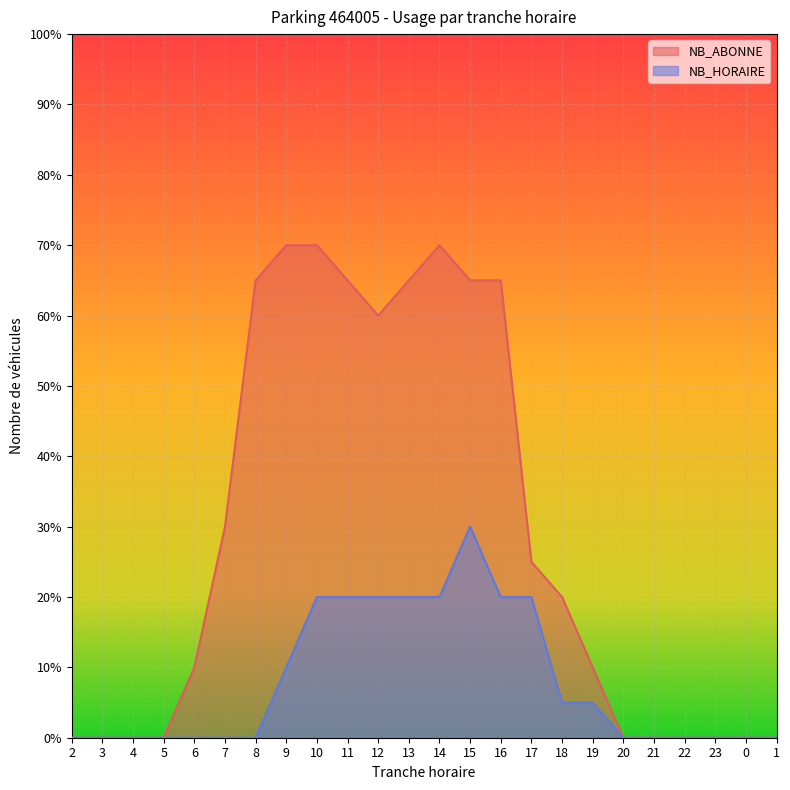

How many lines are shown in the chart?

2